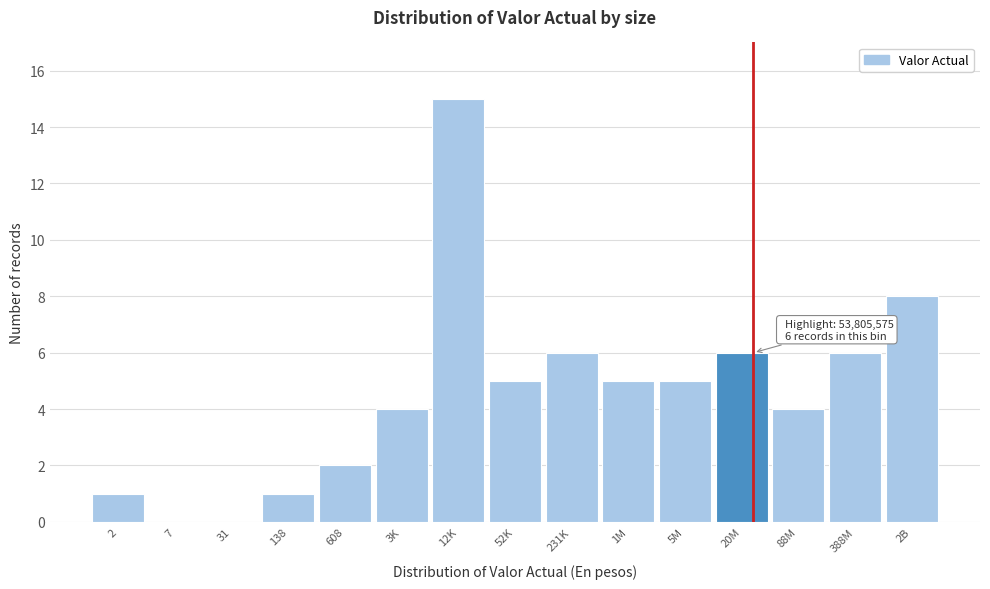

Reading left to right, list all the values displayed in this chart.

2=1	7=0	31=0	138=1	608=2	3K=4	12K=15	52K=5	231K=6	1M=5	5M=5	20M=6	88M=4	388M=6	2B=8